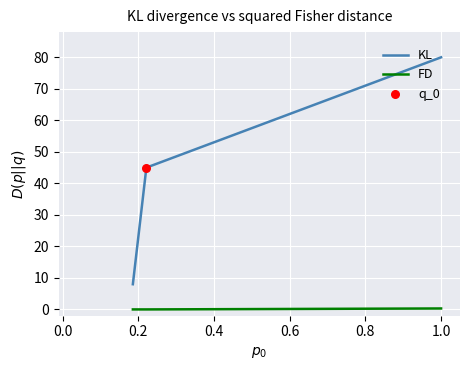

At how many categories does at least one series exceed 30?

2